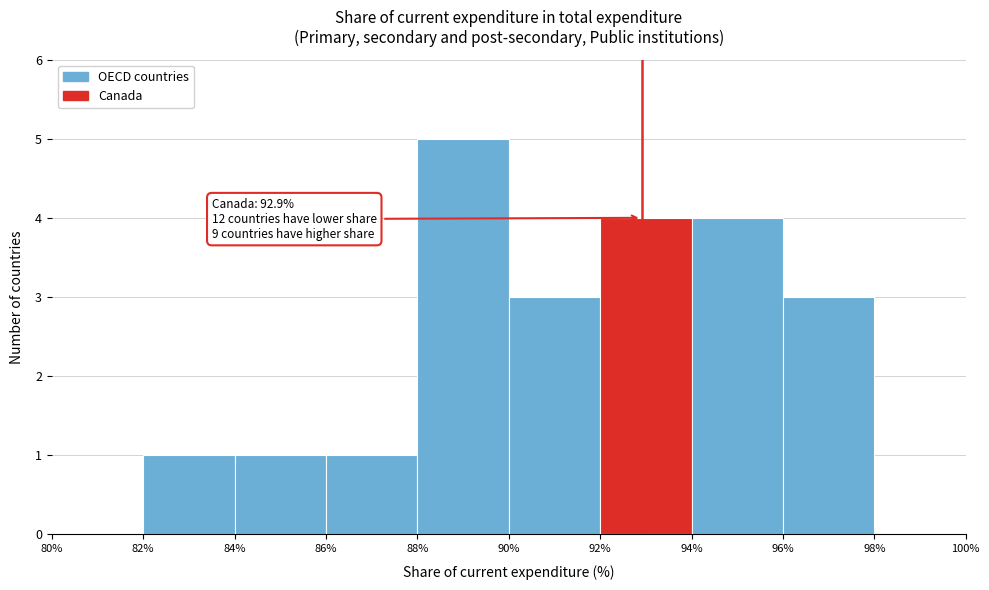

Which range on the x-axis has the tallest bar?

88% to 90%